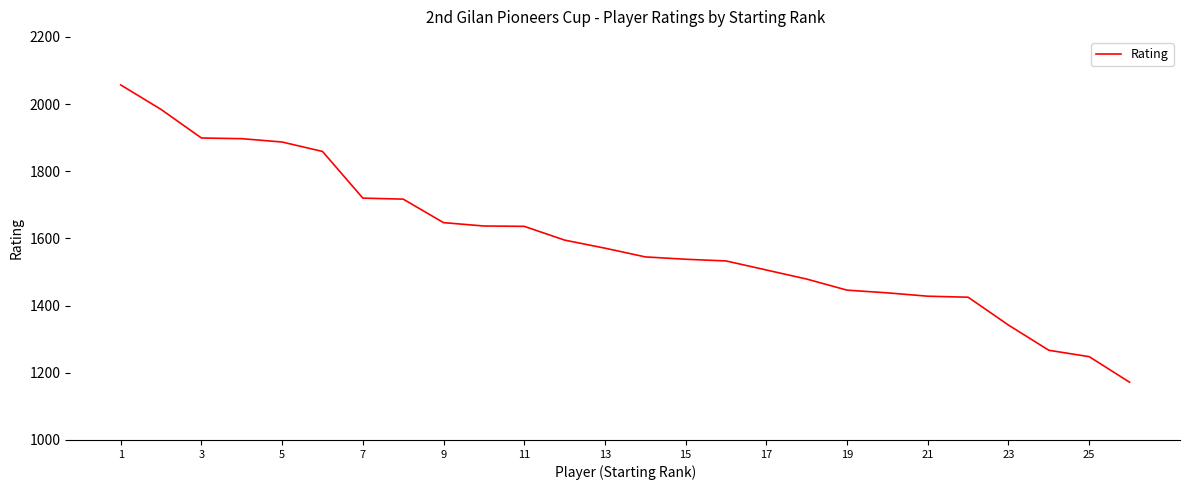

What is the greatest value displayed?

2057